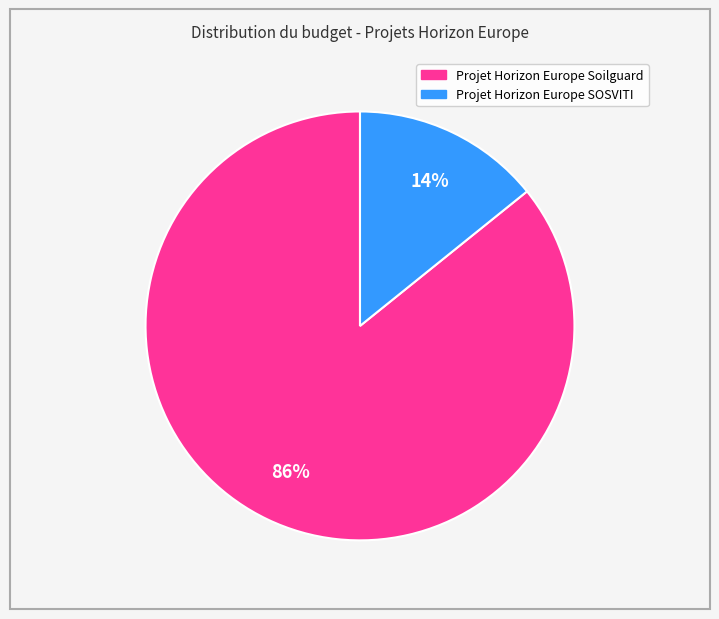

Rank the categories by value from lowest to highest.

Projet Horizon Europe SOSVITI, Projet Horizon Europe Soilguard